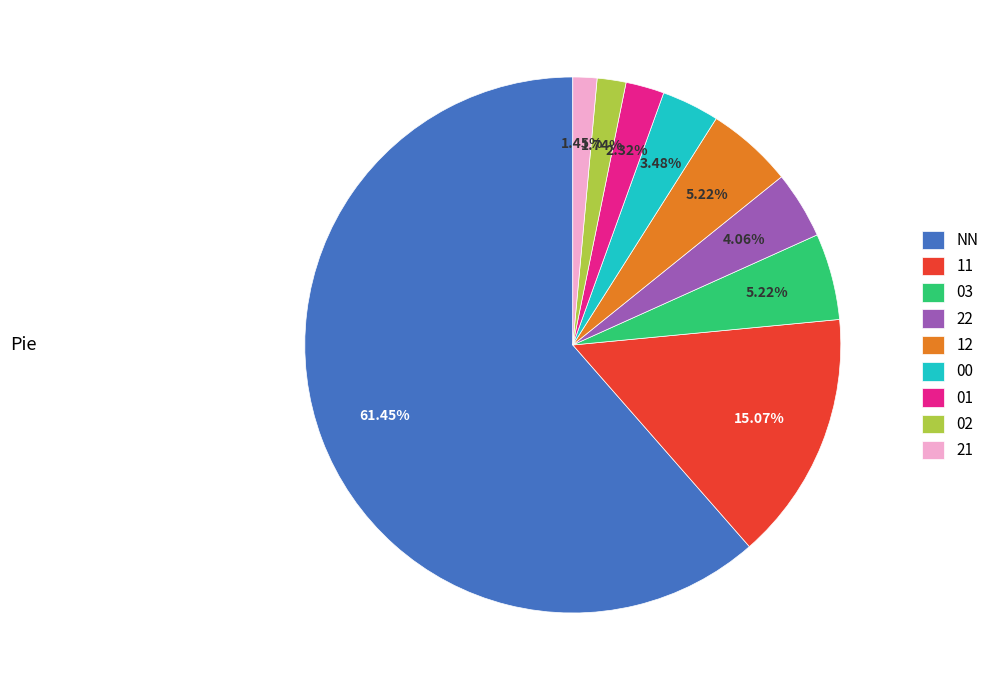

True or false: 12 accounts for 5% of the total.

True